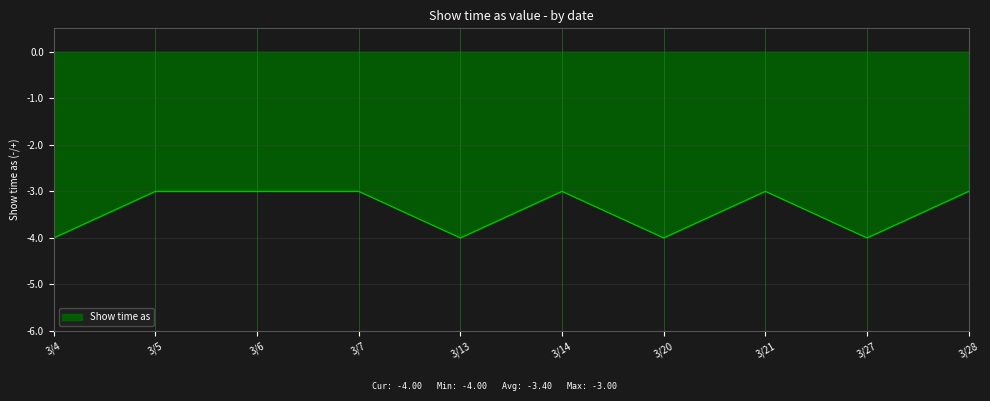

What is the greatest value displayed?

-3